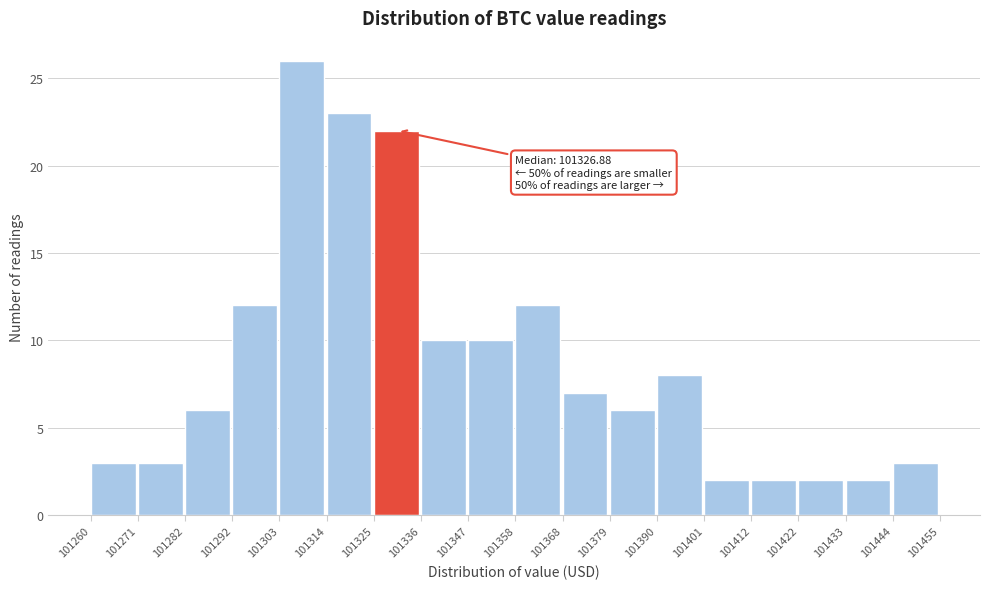

Which range on the x-axis has the tallest bar?

101303 to 101314